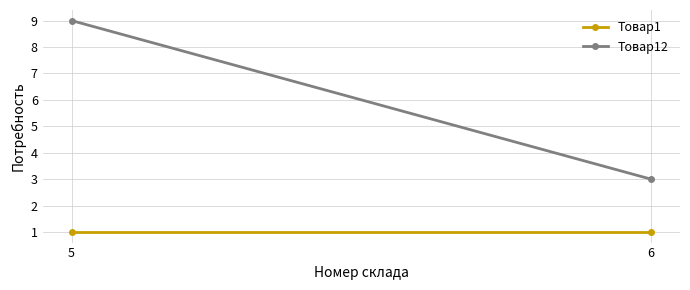

Rank the series by their average value, from highest to lowest.

Товар12, Товар1